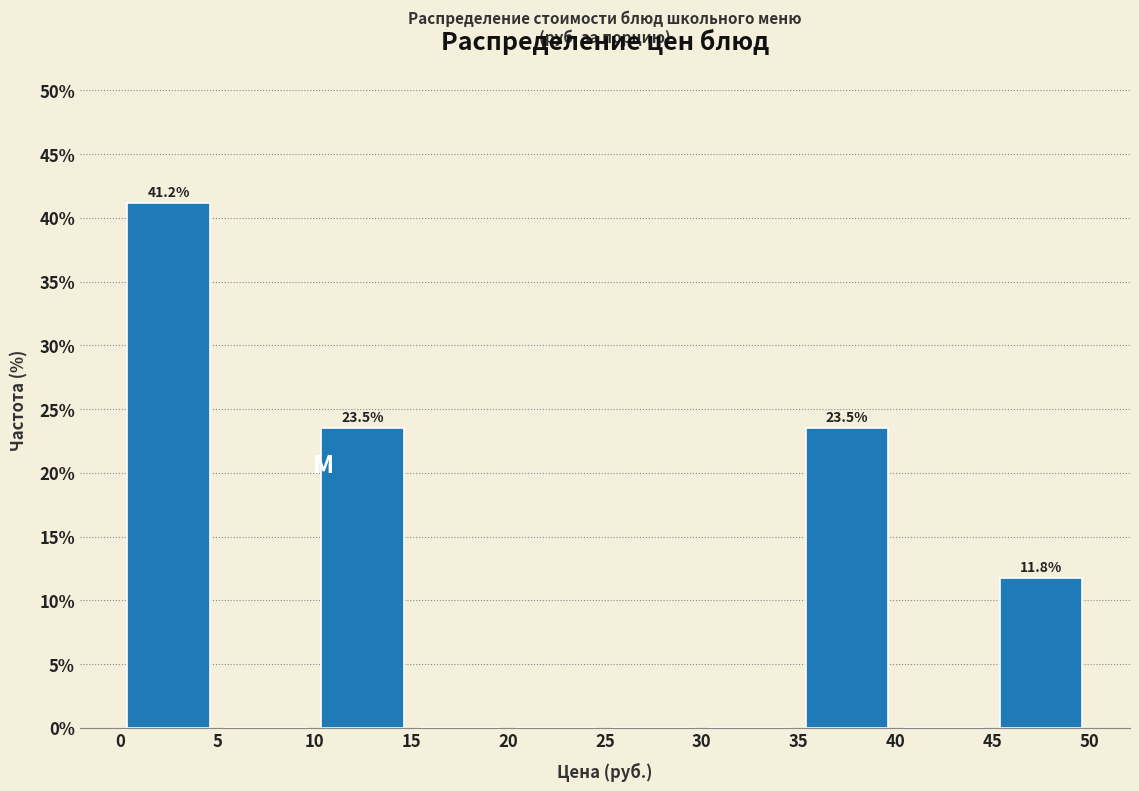

Which range on the x-axis has the tallest bar?

0 to 5